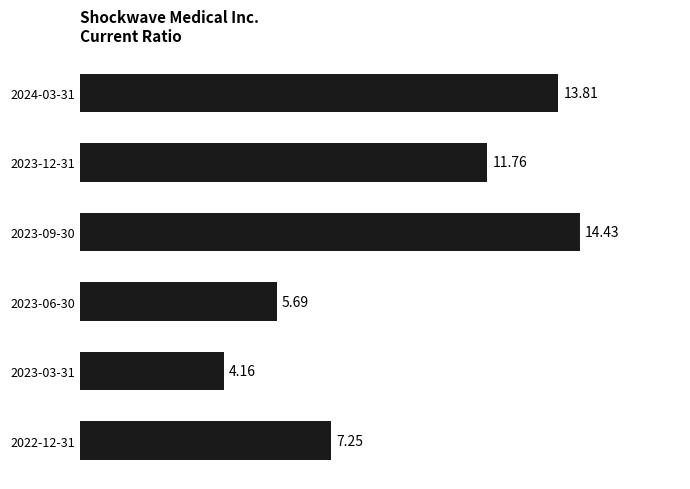

How many values are below 11?

3